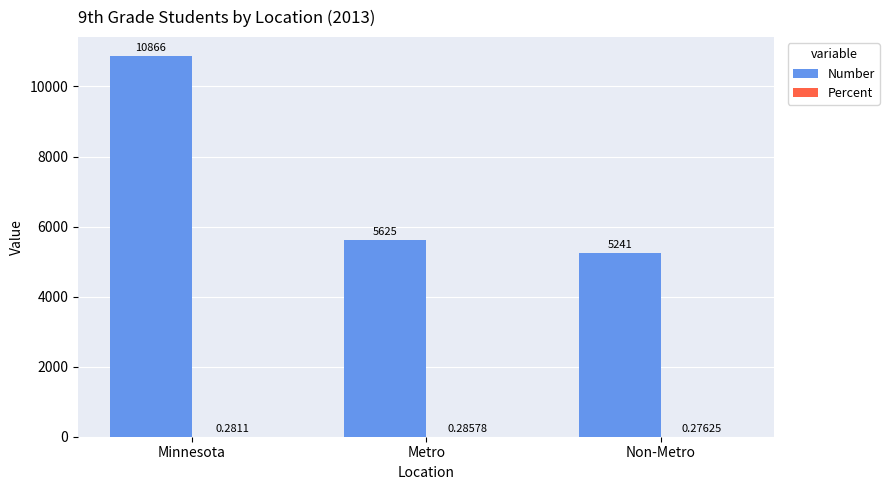

Is it true that Number equals 5625.0 at Metro?

True